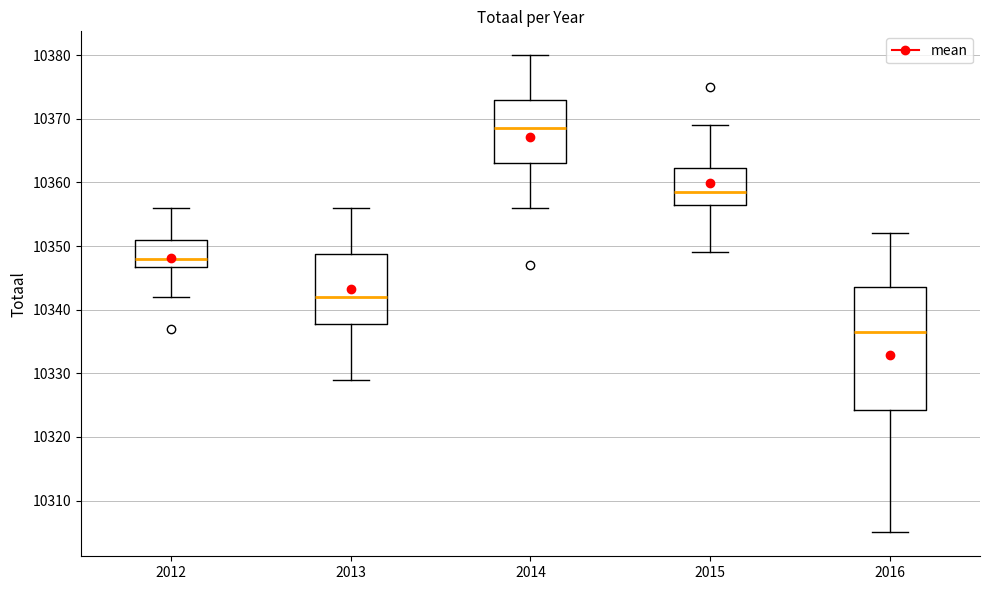

Reading left to right, transcribe this box plot: for each box, give where its median line is, the range the box spans, and where its two whiskers end, as read against the y-axis. The values are not printed on the chart, so give them approximately, as read against the axis.

2012: median 10348, box 10347 to 10351, whiskers 10342 to 10356
2013: median 10342, box 10338 to 10349, whiskers 10329 to 10356
2014: median 10369, box 10363 to 10373, whiskers 10356 to 10380
2015: median 10359, box 10357 to 10362, whiskers 10349 to 10369
2016: median 10337, box 10324 to 10344, whiskers 10305 to 10352